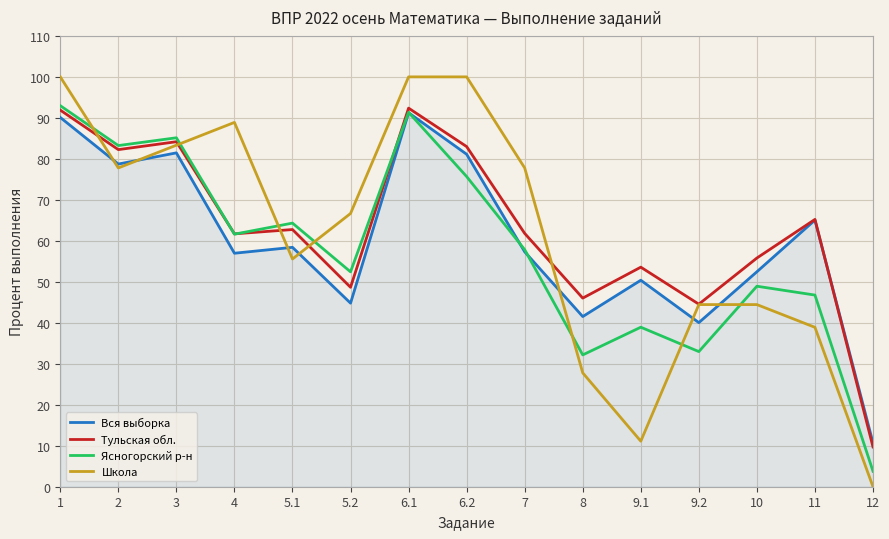

What is the total value across all series at 5.2?

212.6